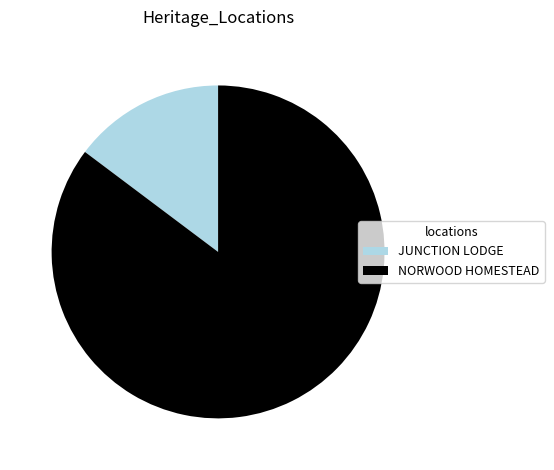

Which has a higher value, JUNCTION LODGE or NORWOOD HOMESTEAD?

NORWOOD HOMESTEAD